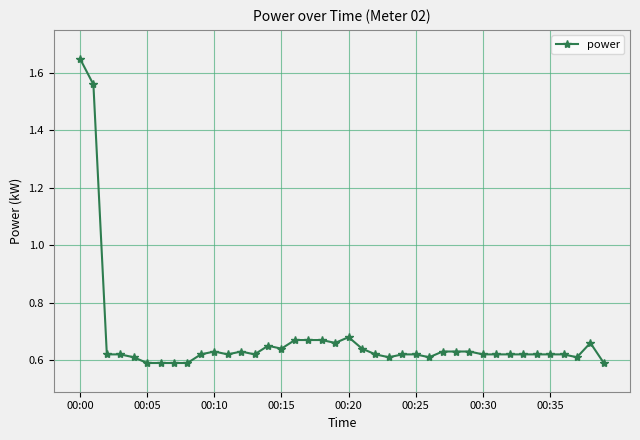

Count the values in the range 0 to 1.

38